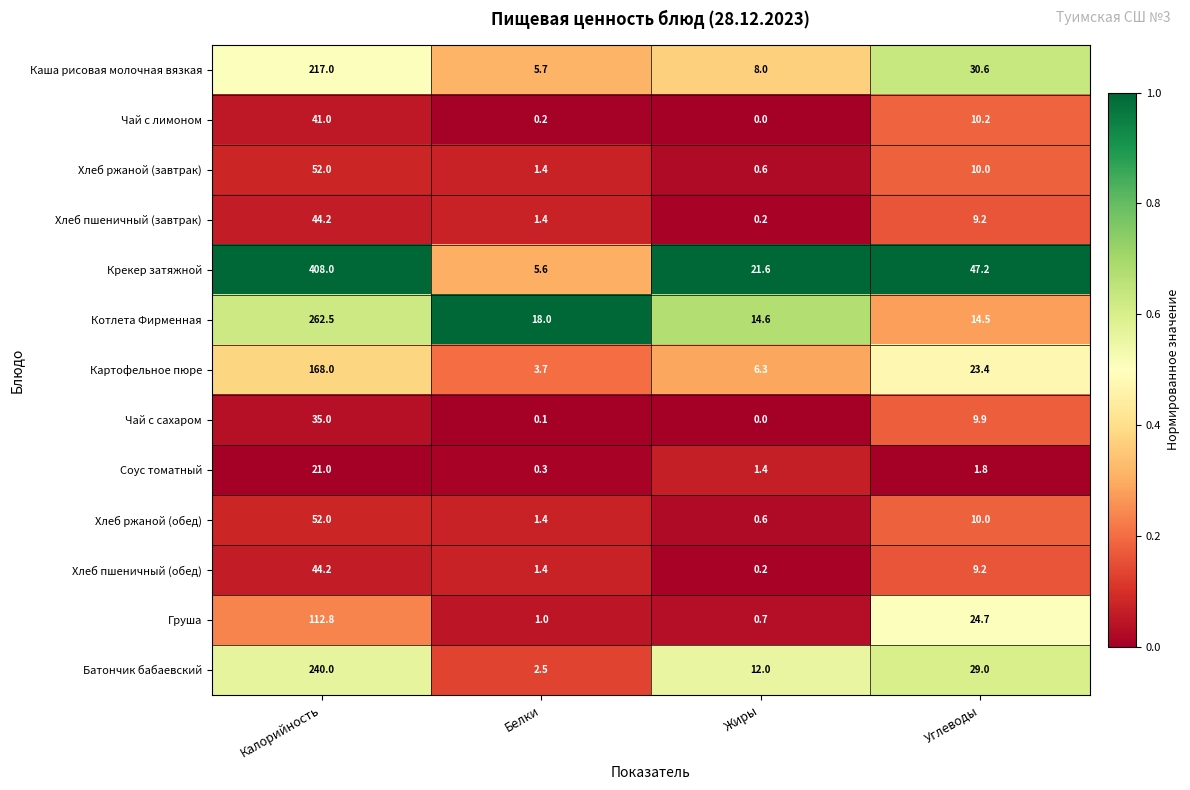

Where does the Груша series first go above 24?

Калорийность